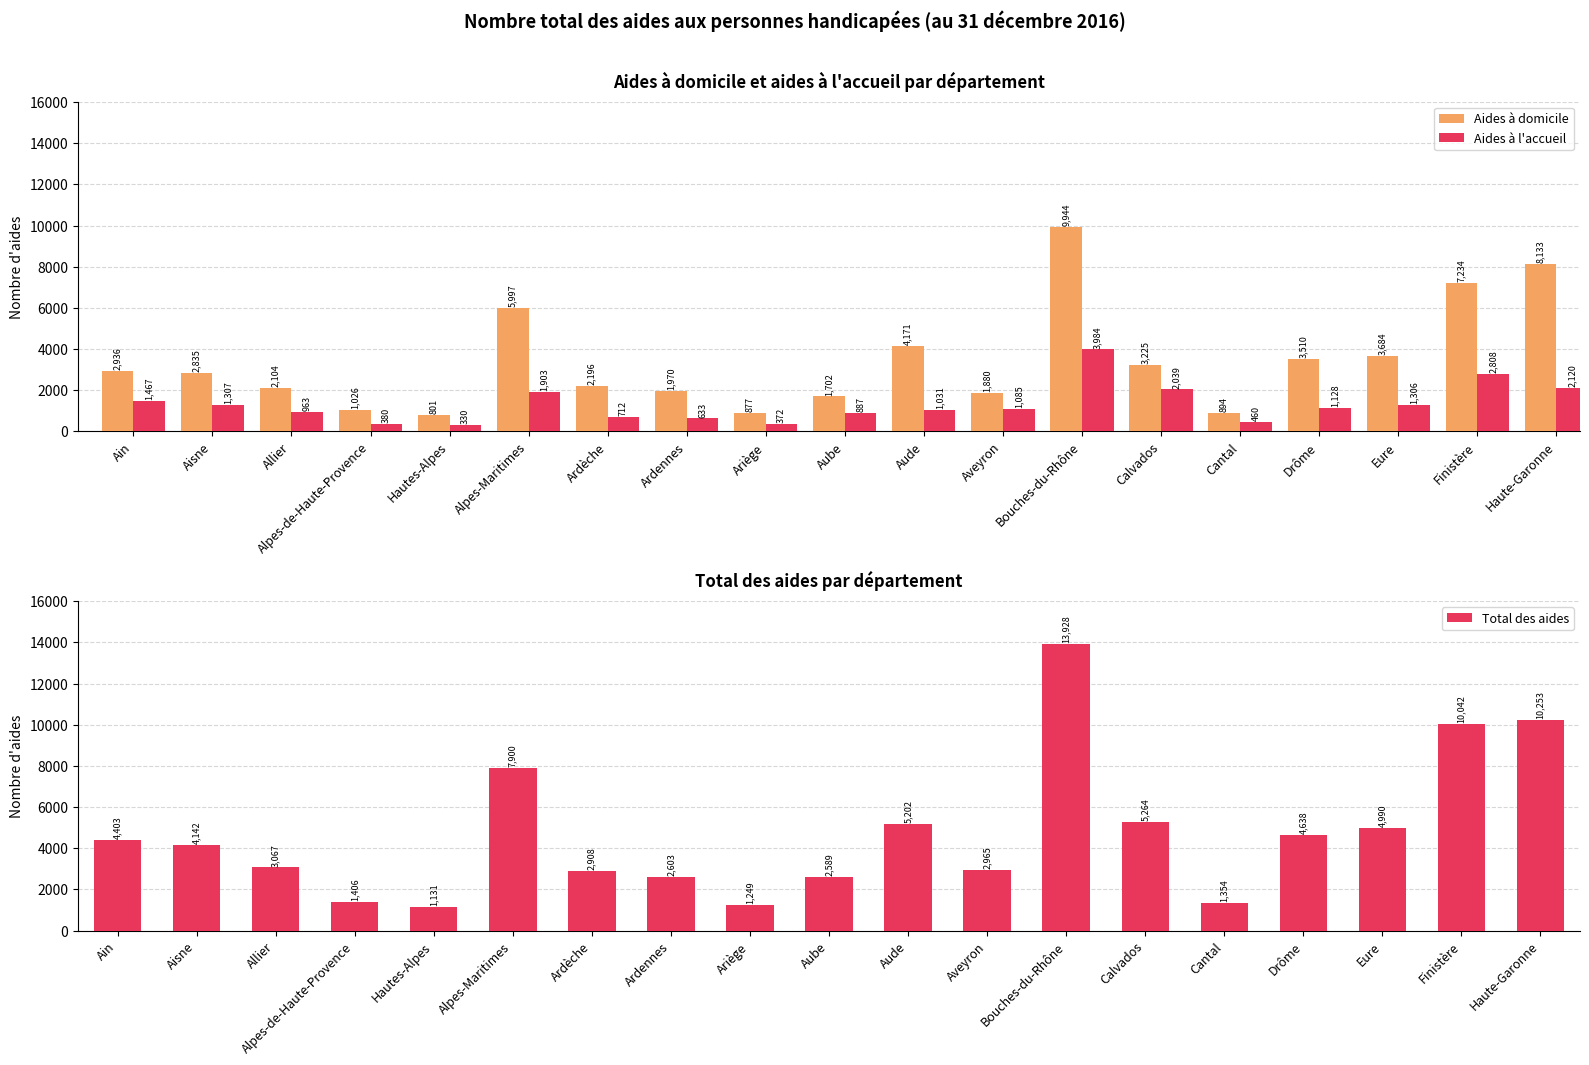

How many data points does each series have?

19